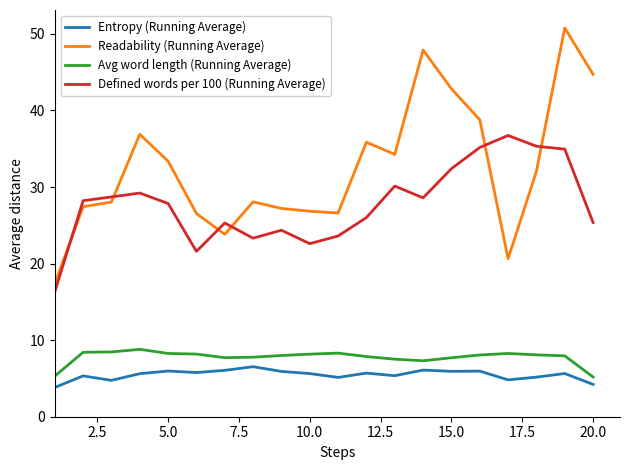

True or false: Readability (Running Average) and Avg word length (Running Average) cross at least once.

False